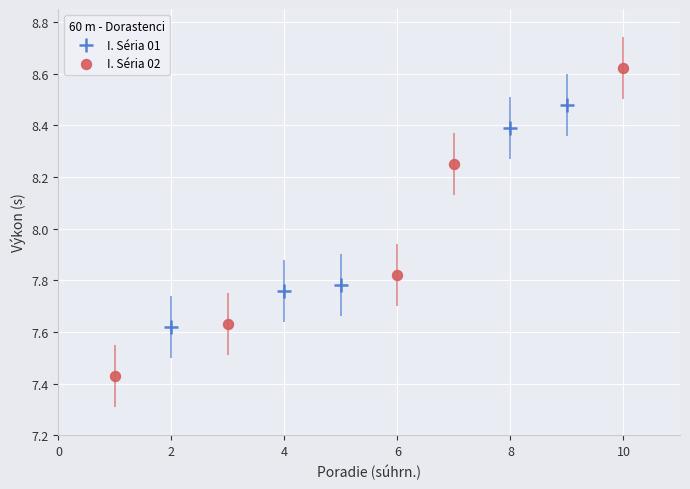

Which series reaches the maximum Y coordinate?

I. Séria 02